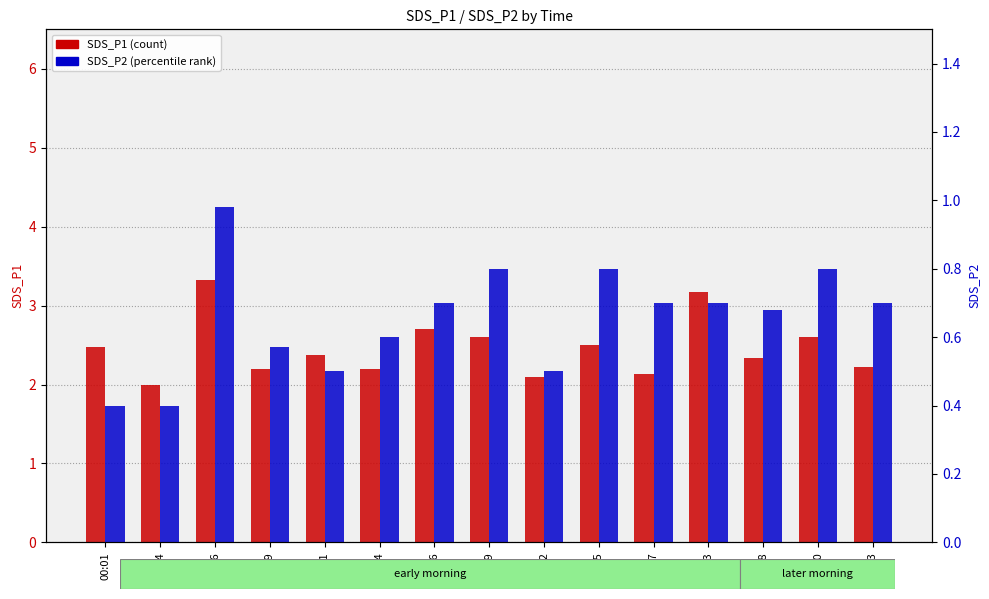

Which series has the widest spread of values?

SDS_P1 (count)